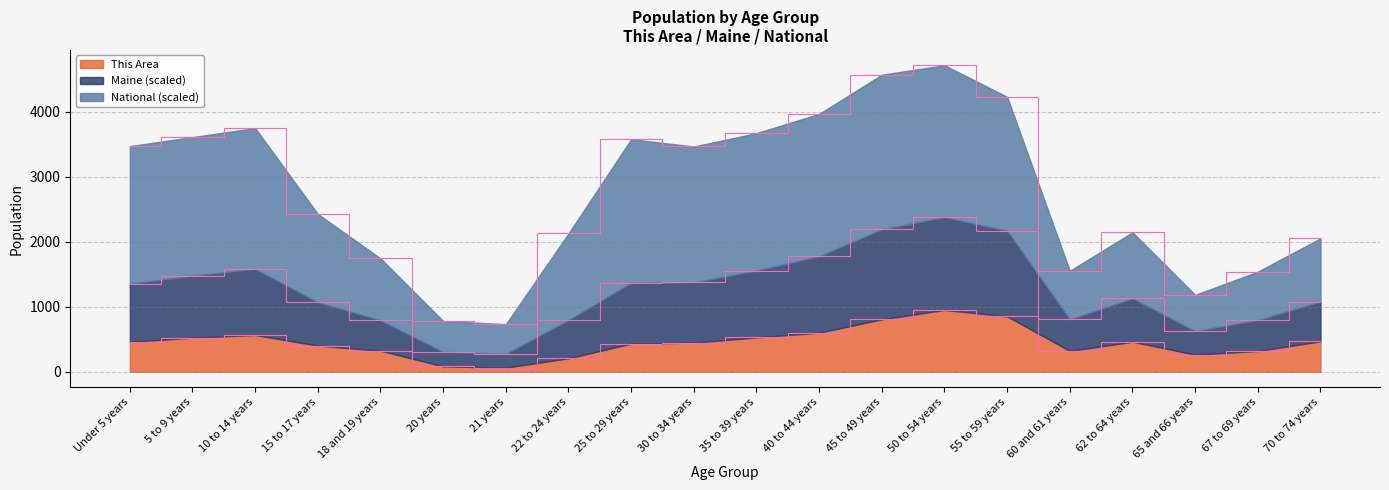

How many lines are shown in the chart?

3